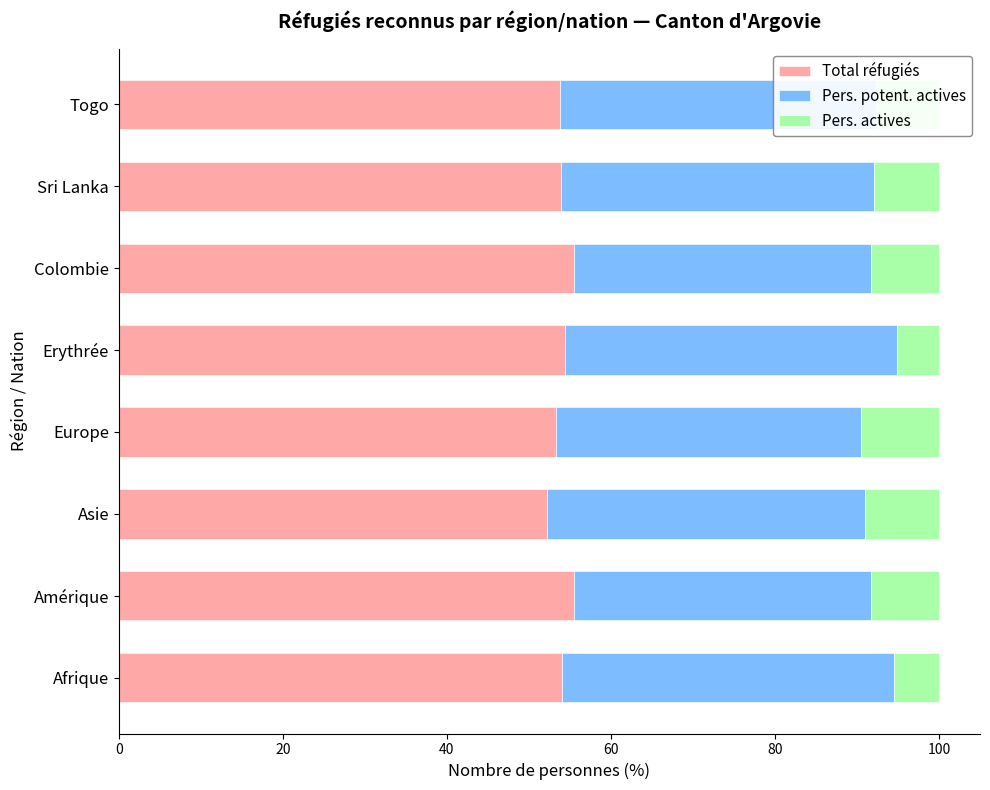

True or false: Total réfugiés has a value of 53.9 at Sri Lanka.

True